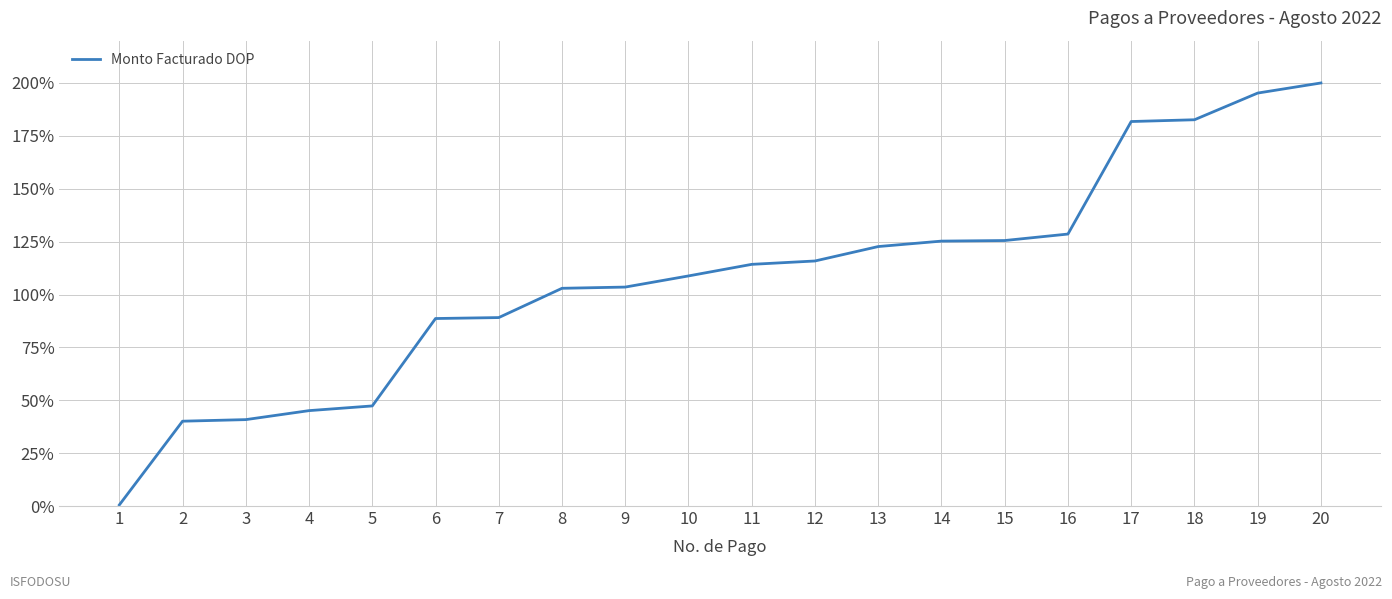

Read the value at 9.

103.5